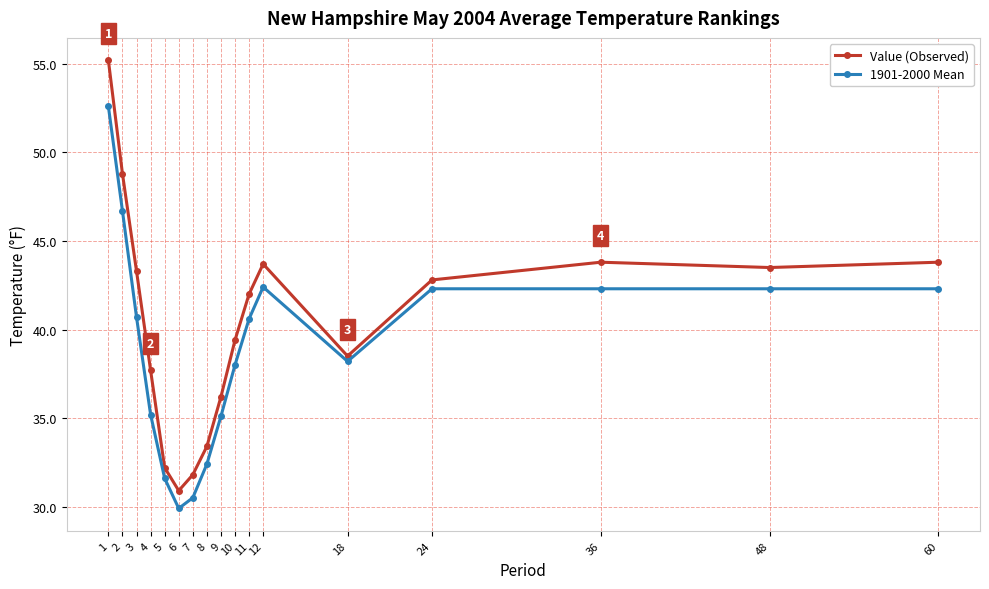

Rank the series by their average value, from lowest to highest.

1901-2000 Mean, Value (Observed)